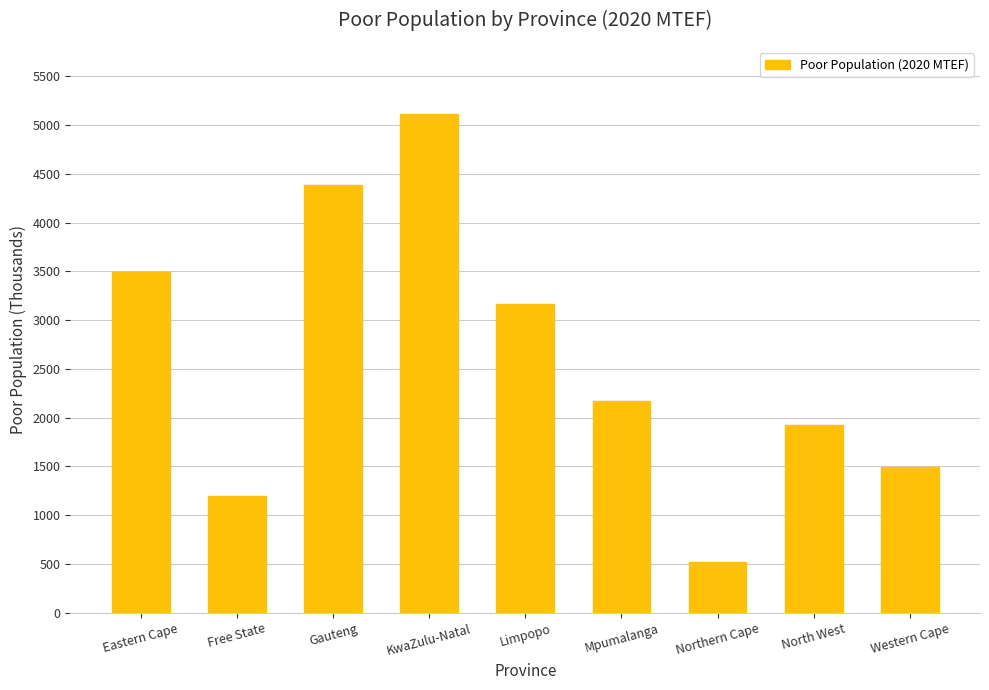

Are the bars grouped side by side (vs. stacked)?

No